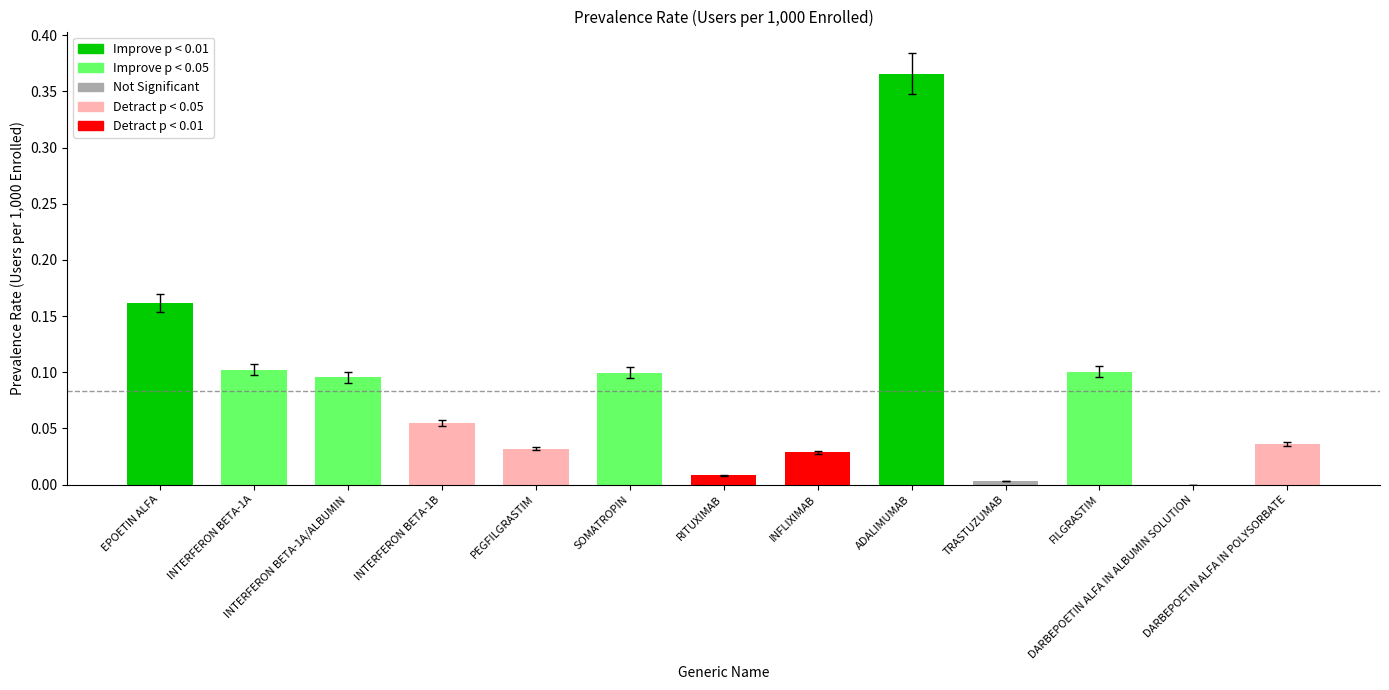

Which label corresponds to the largest value in the chart?

ADALIMUMAB